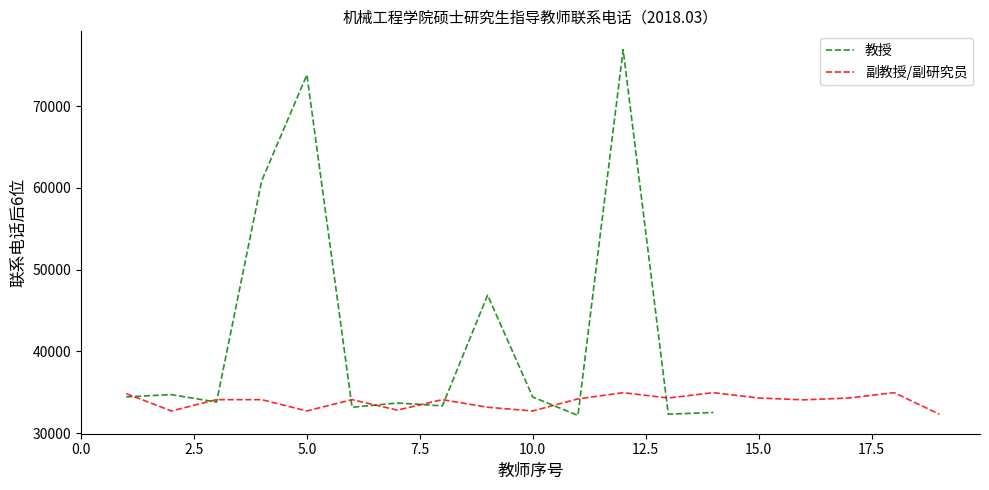

What is the lowest value of the 副教授/副研究员 series?

32329